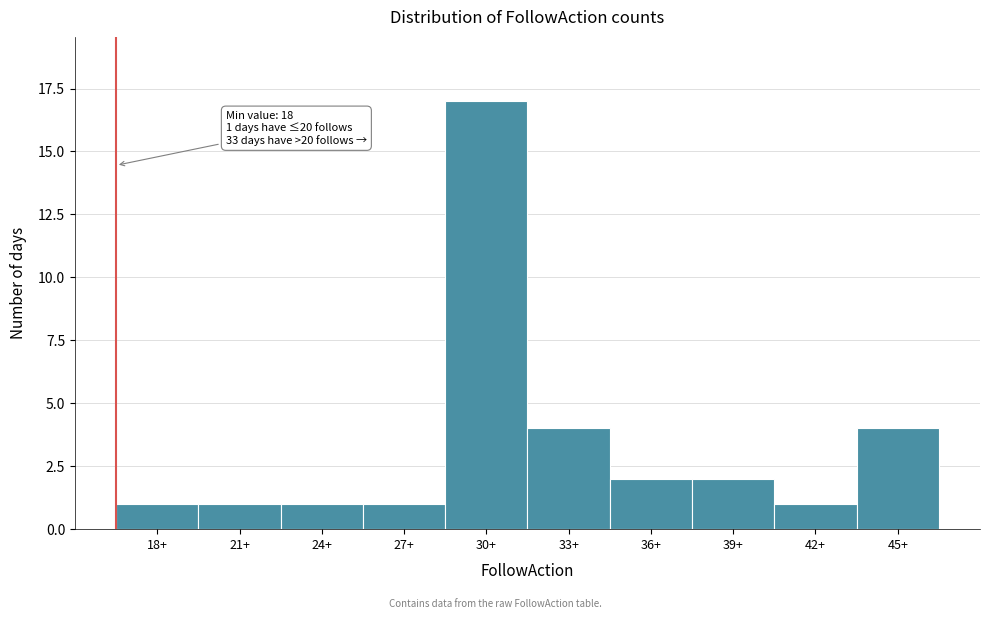

Reading right to left, what are all the values shown in this chart?

4	1	2	2	4	17	1	1	1	1